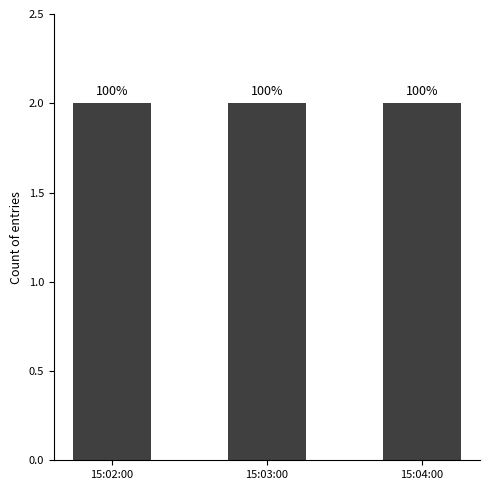

What is the smallest value displayed?

2